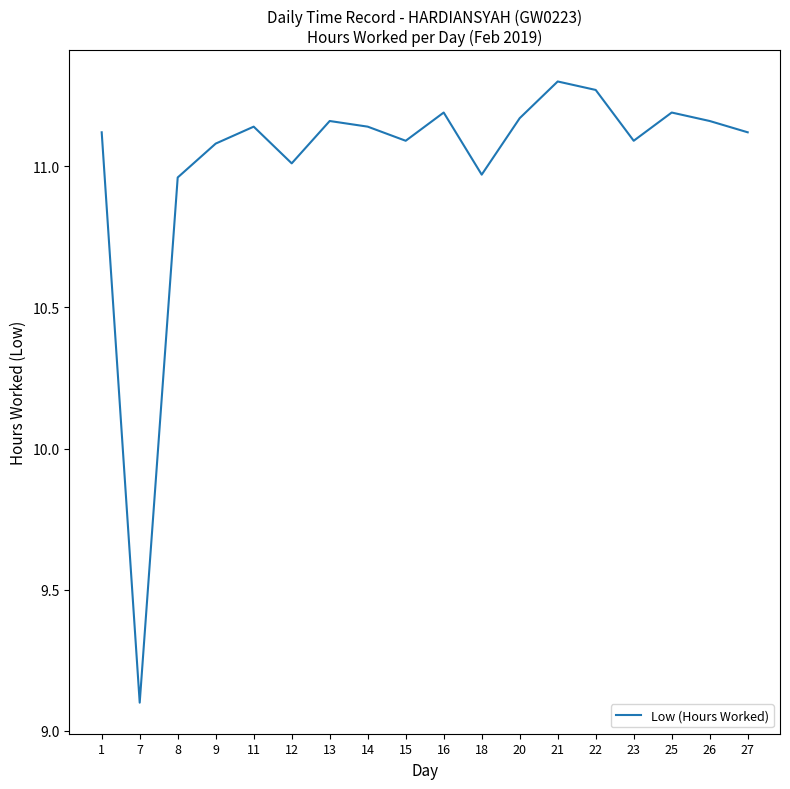

What is the ratio of the value at 1 to the value at 8?

1.0